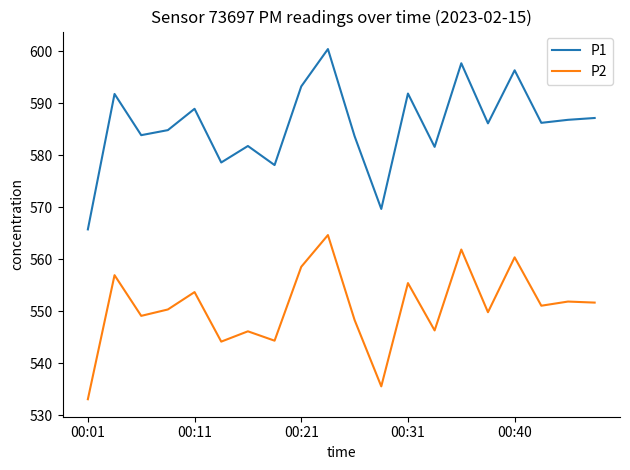

Which series has the largest range (max minus min)?

P1